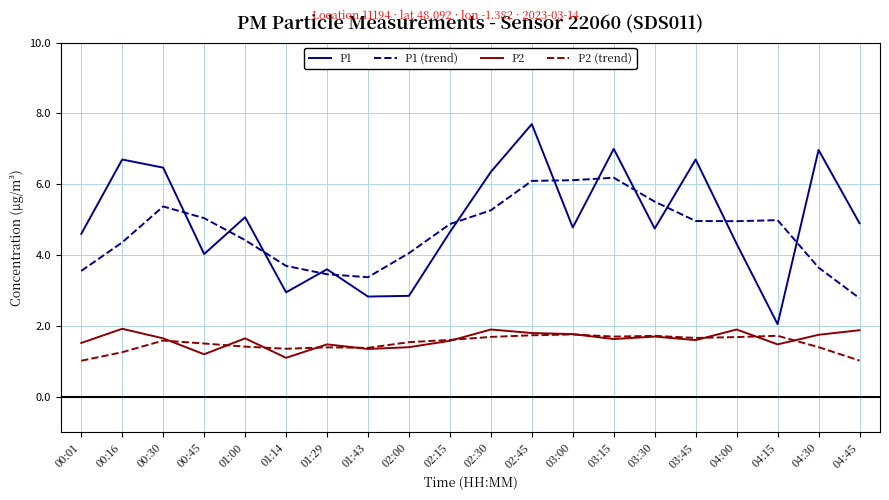

What is the difference between the highest and lowest values at 04:00?

3.3